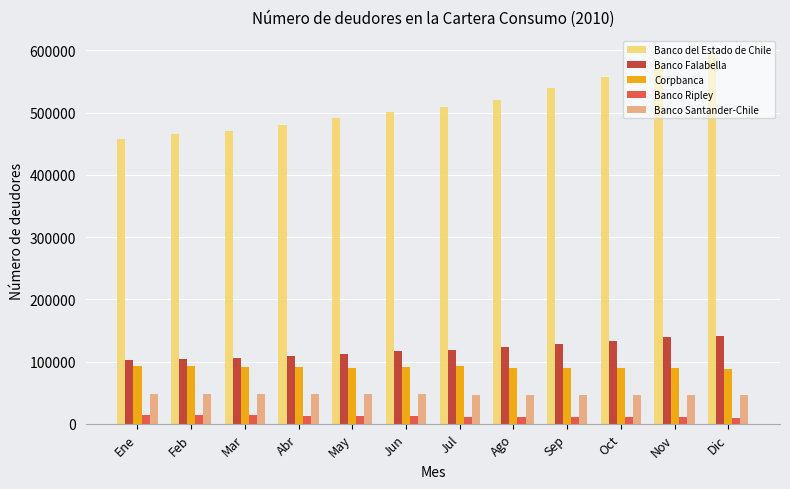

What is the difference between the second highest and second lowest values in the Banco Falabella series?

34631